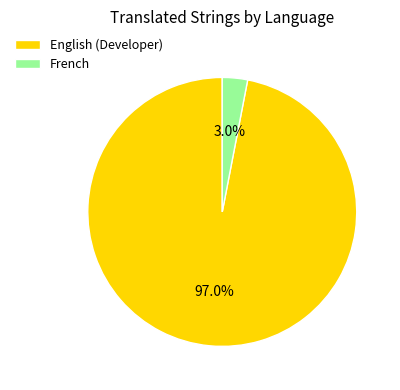

Does any single category account for the majority?

Yes